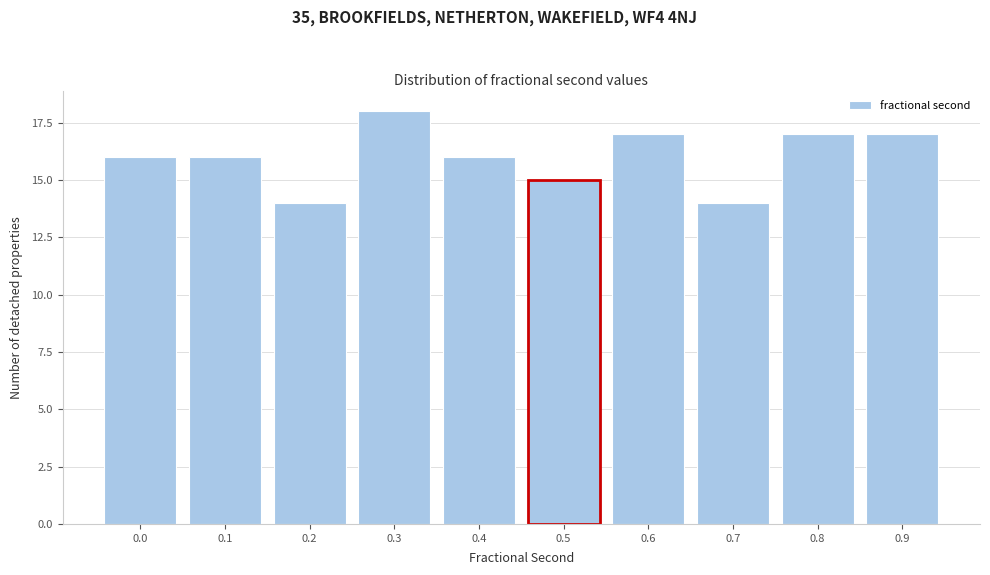

Reading left to right, what are all the values shown in this chart?

16	16	14	18	16	15	17	14	17	17